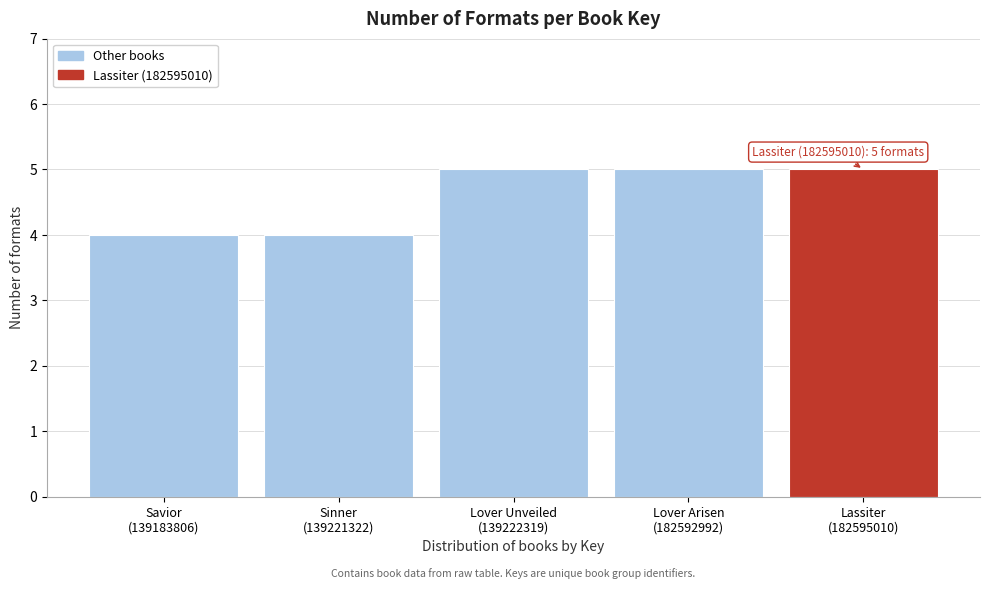

Reading left to right, transcribe all the data shown in this chart.

4	4	5	5	5